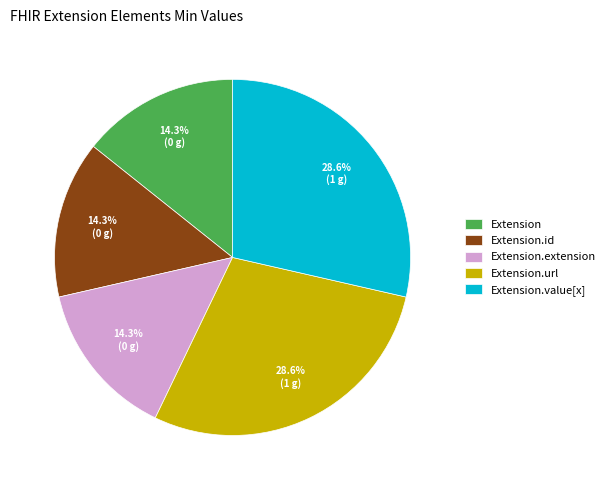

Is there a majority slice in this chart?

No